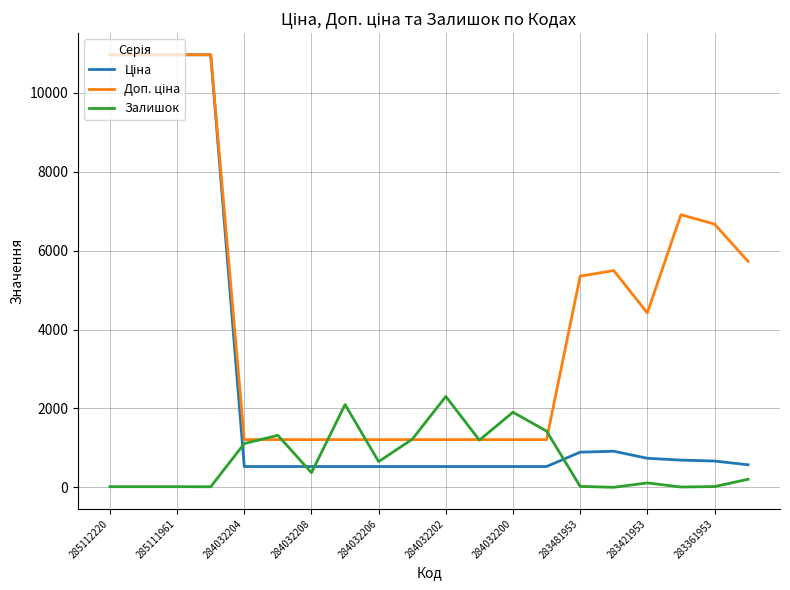

What is the greatest value displayed?

10964.4